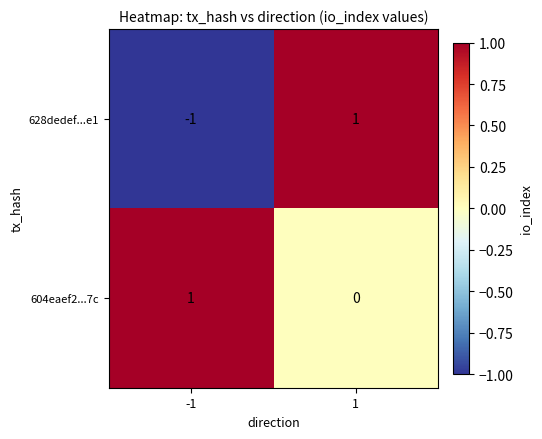

At -1, list the series in order from largest to smallest.

604eaef2...7c, 628dedef...e1